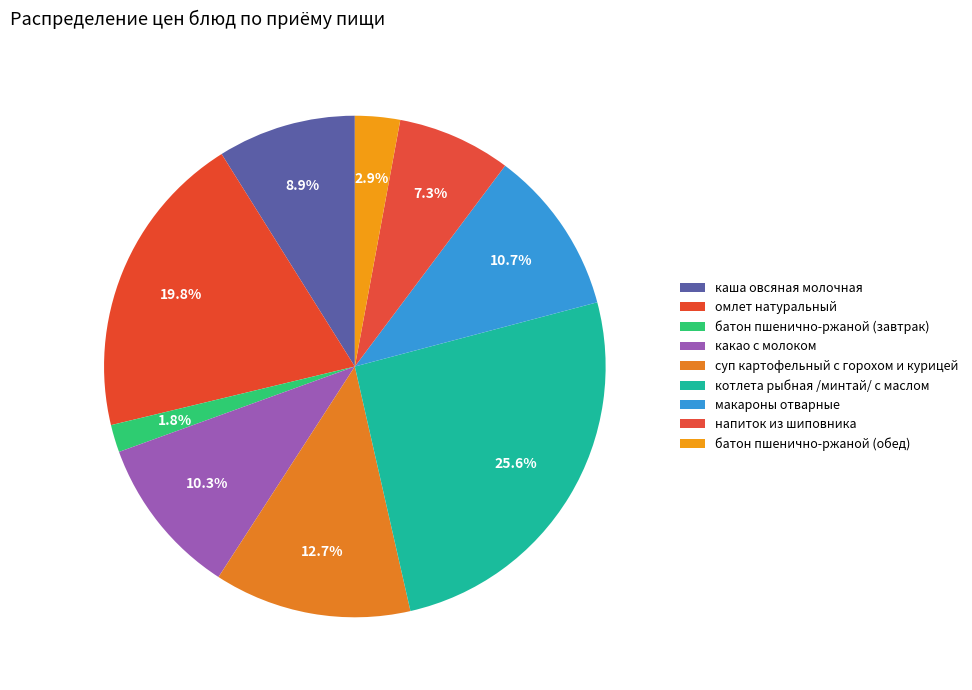

Between омлет натуральный and суп картофельный с горохом и курицей, which is larger?

омлет натуральный